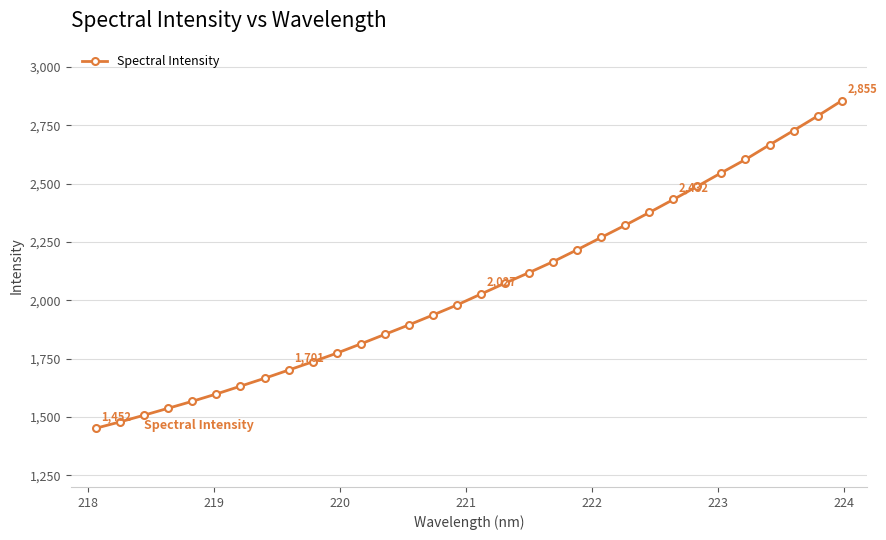

What is the value of the 1st point from the left?

1451.9